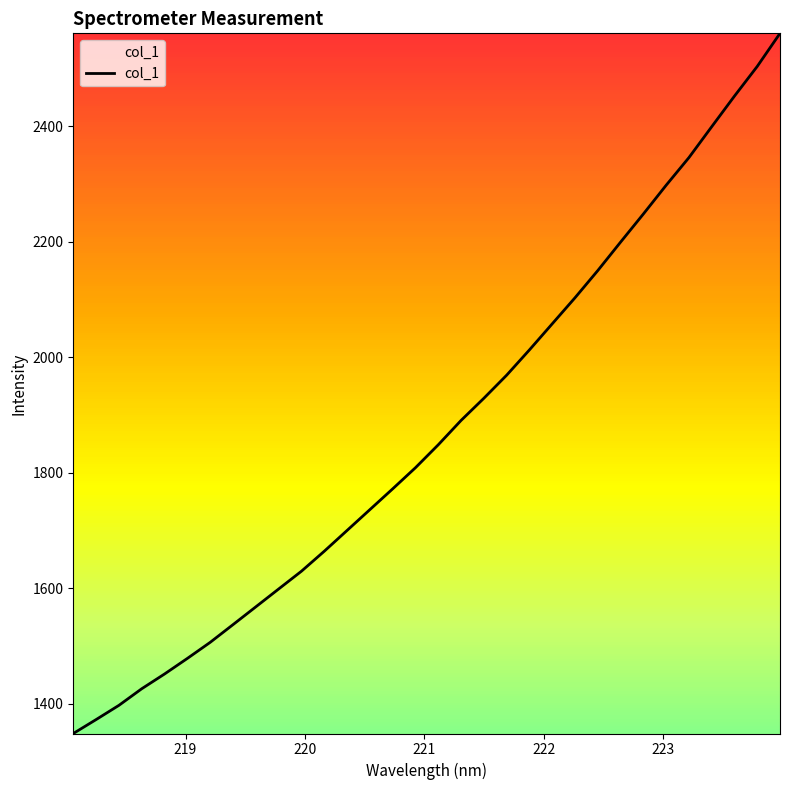

What is the minimum value shown in the chart?

1348.9